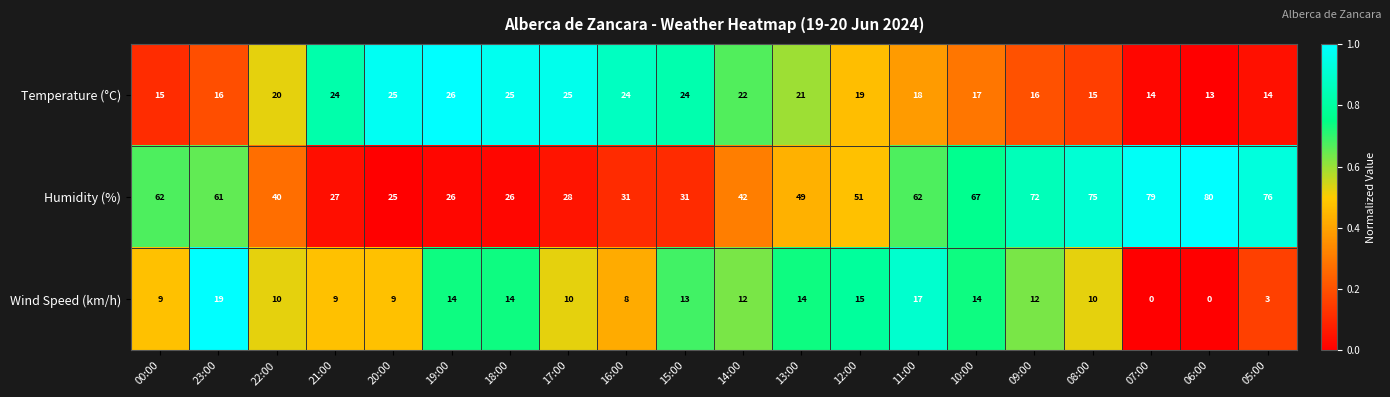

Which series has the largest total across all categories?

Humidity (%)